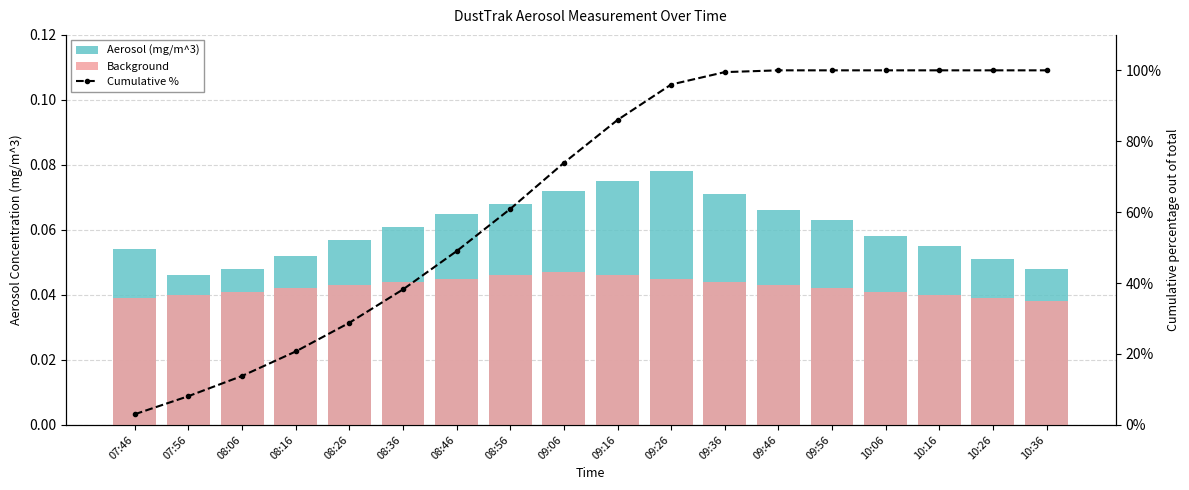

How many groups of bars are there?

18